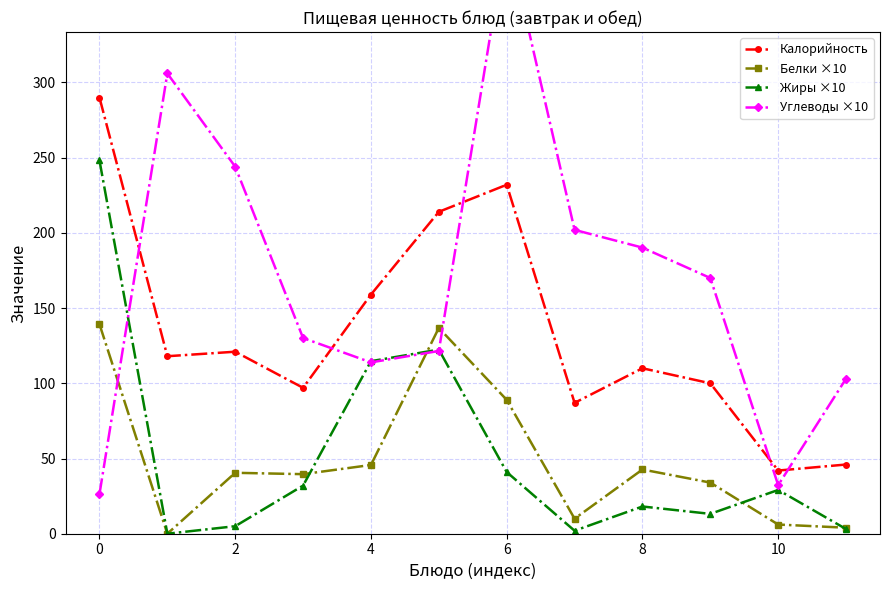

How many intersections are there between Углеводы ×10 and Жиры ×10?

3